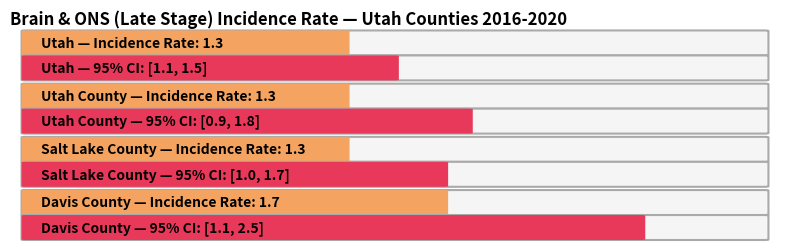

True or false: Lower 95% CI has a value of 1.6 at Utah.

False